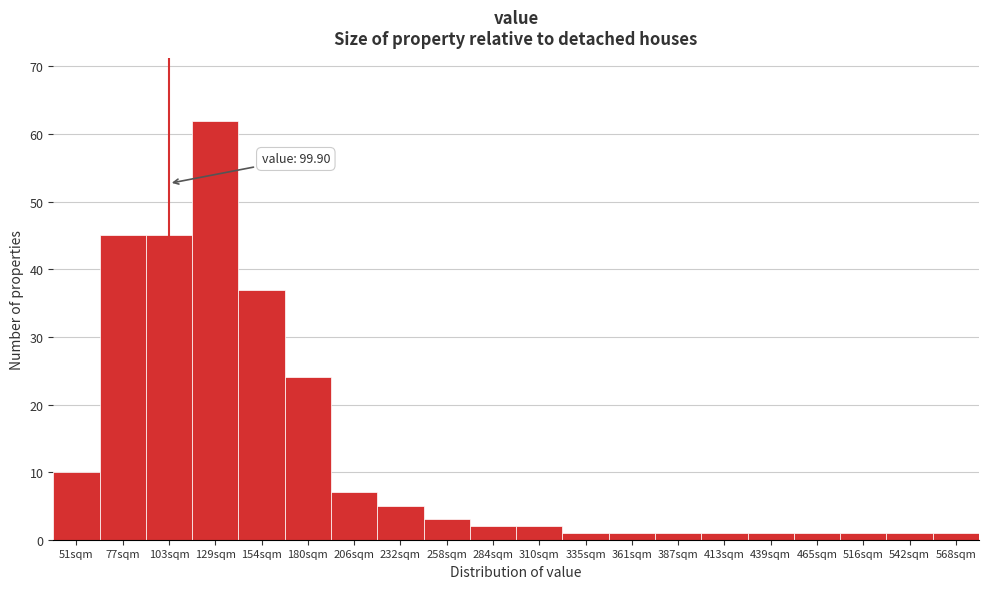

Reading left to right, list all the values displayed in this chart.

51sqm=10	77sqm=45	103sqm=45	129sqm=62	154sqm=37	180sqm=24	206sqm=7	232sqm=5	258sqm=3	284sqm=2	310sqm=2	335sqm=1	361sqm=1	387sqm=1	413sqm=1	439sqm=1	465sqm=1	516sqm=1	542sqm=1	568sqm=1